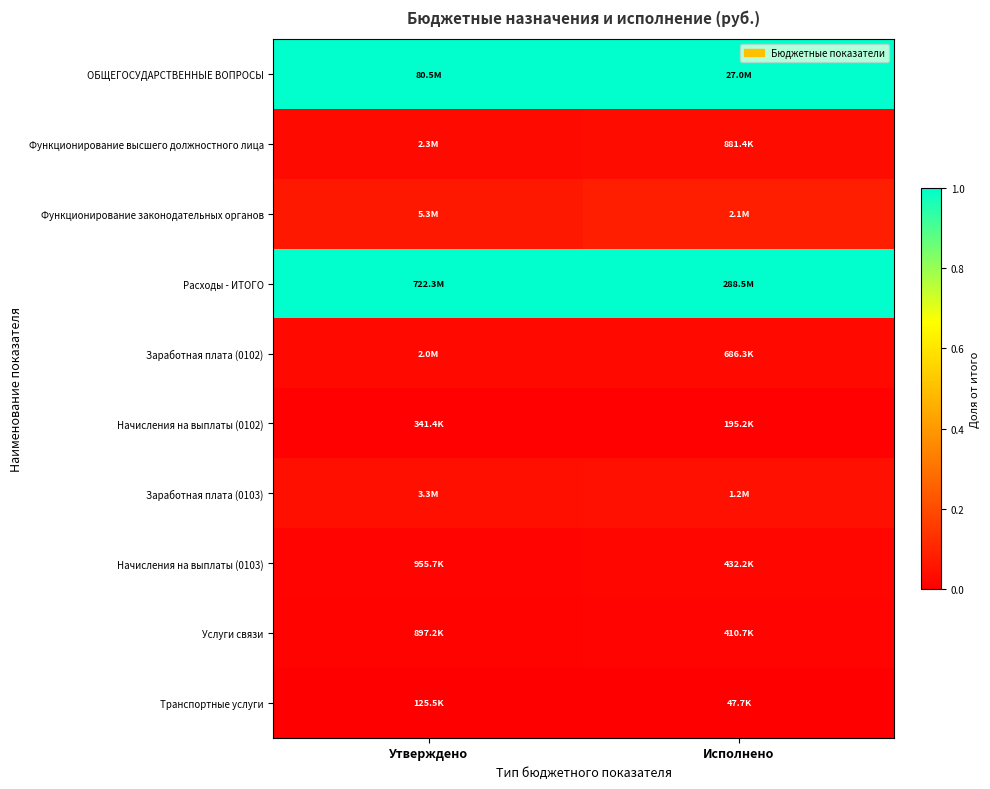

Which series has the largest range (max minus min)?

Расходы - ИТОГО